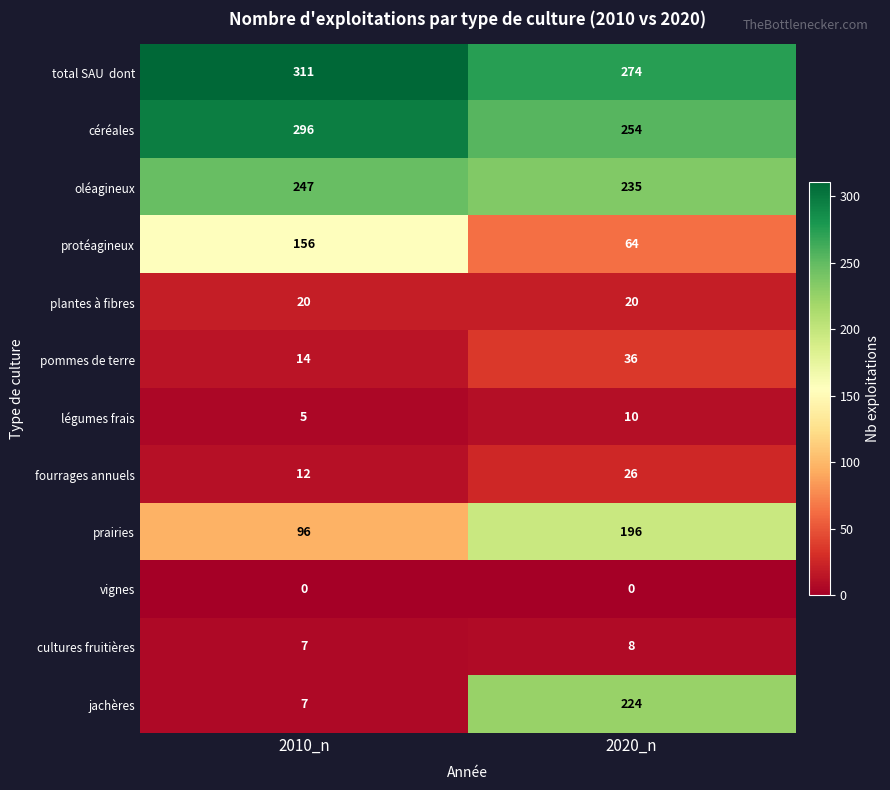

At which category is the sum across all series the highest?

2020_n